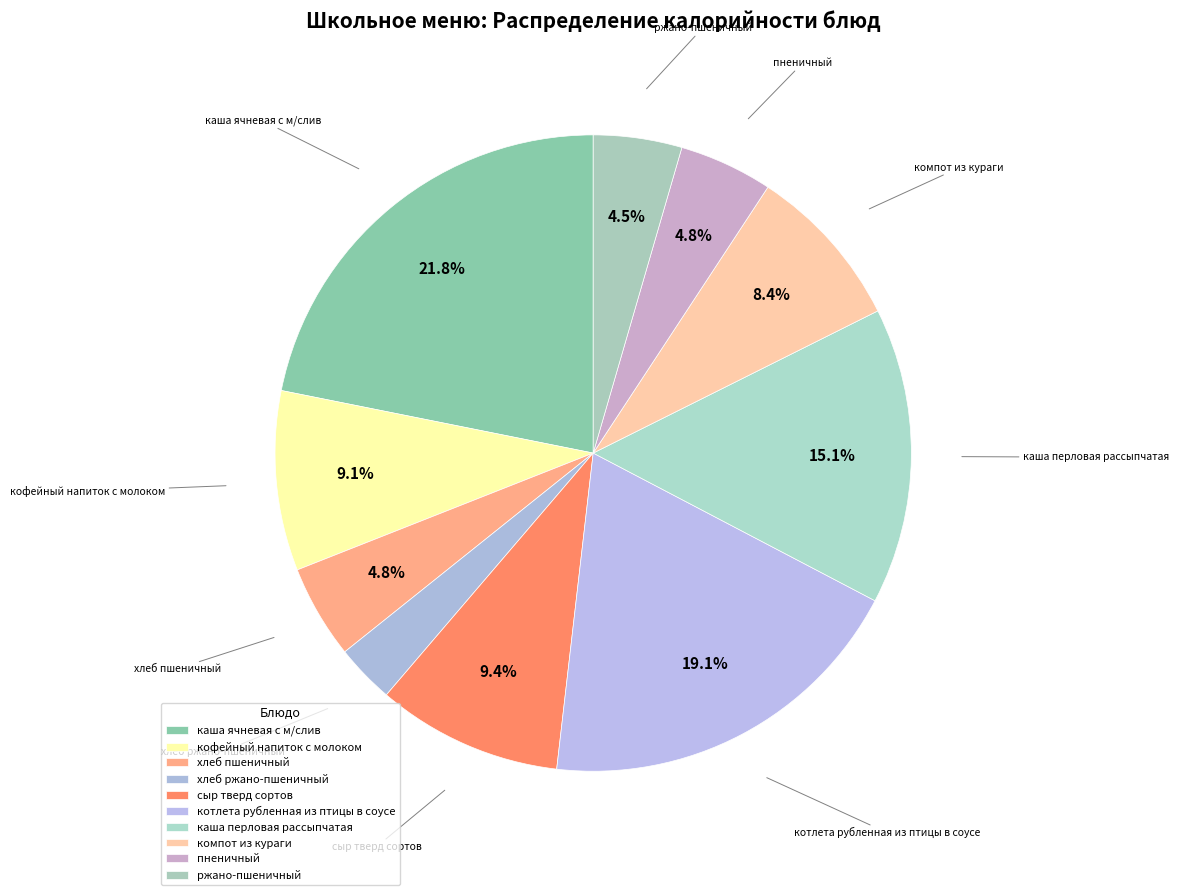

Is it true that ржано-пшеничный is 10% of the pie?

False